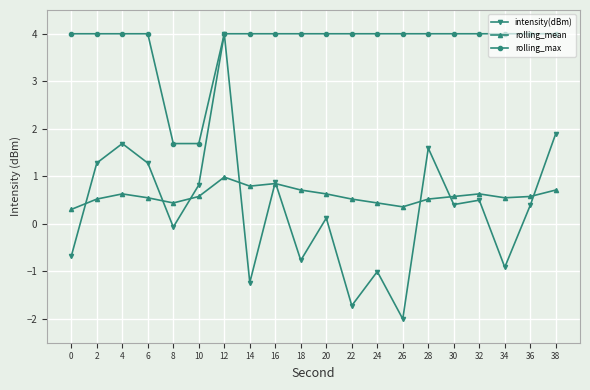

What is the difference between the highest and lowest values at 34?

4.9